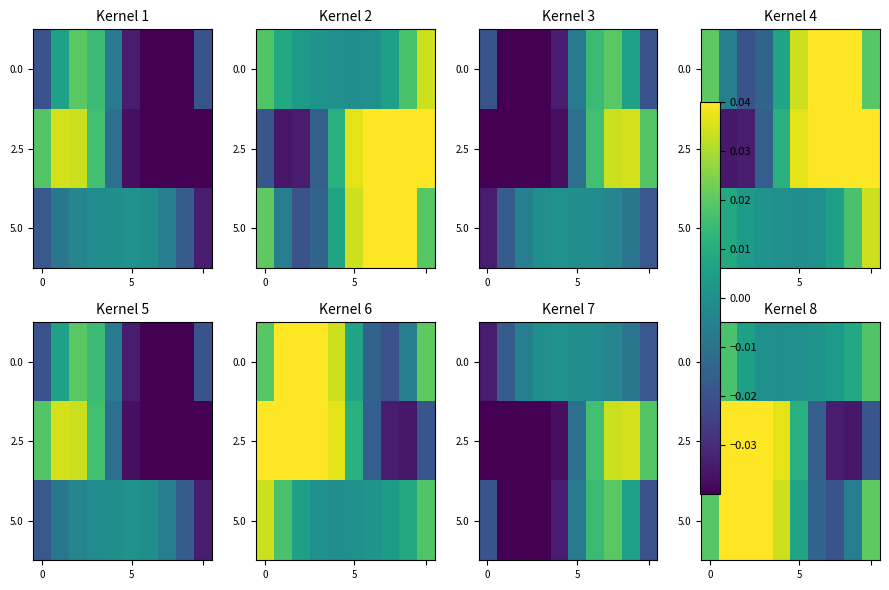

How many distinct data groups are displayed?

3